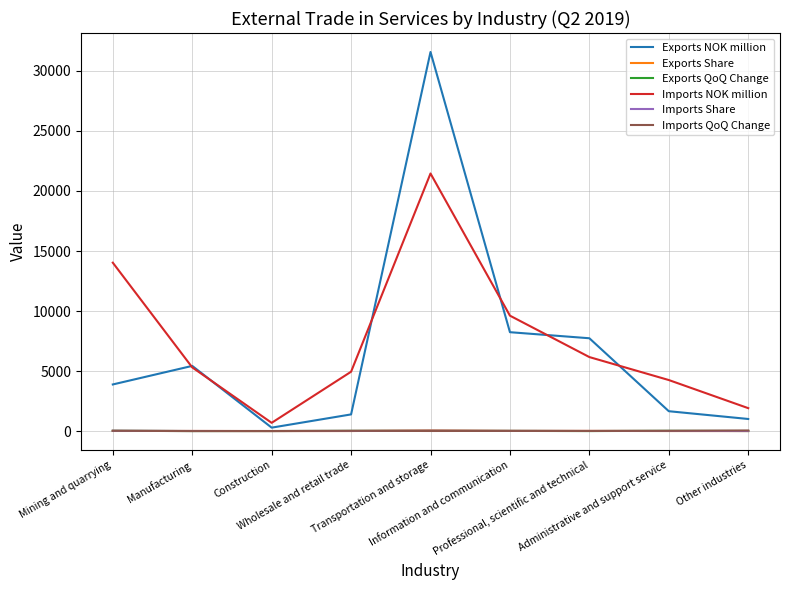

What is the sum of all Imports NOK million values?

68350.0